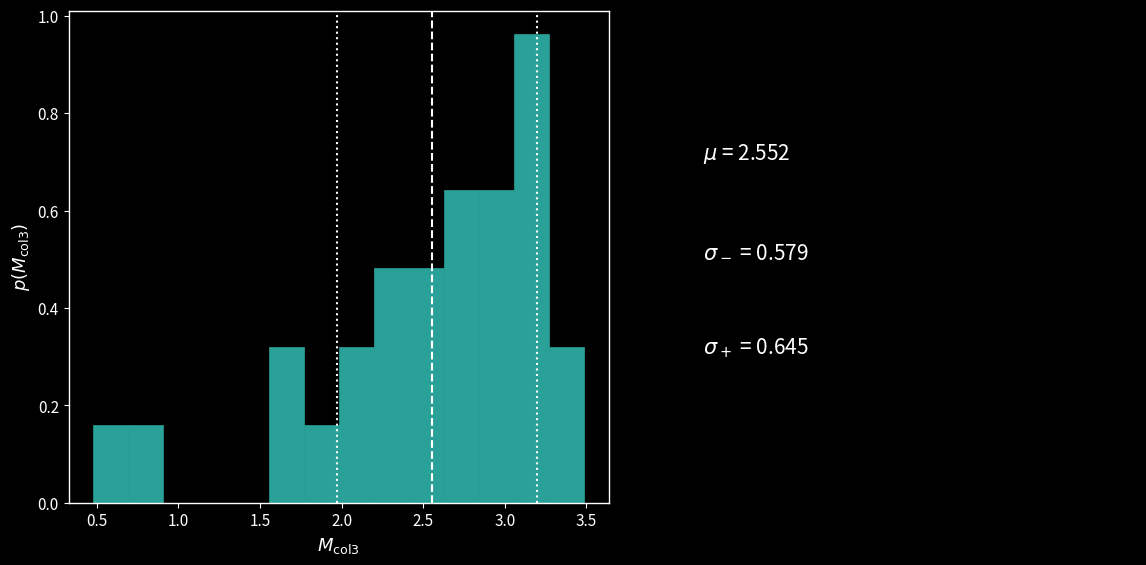

Which range on the x-axis has the tallest bar?

3.05 to 3.25